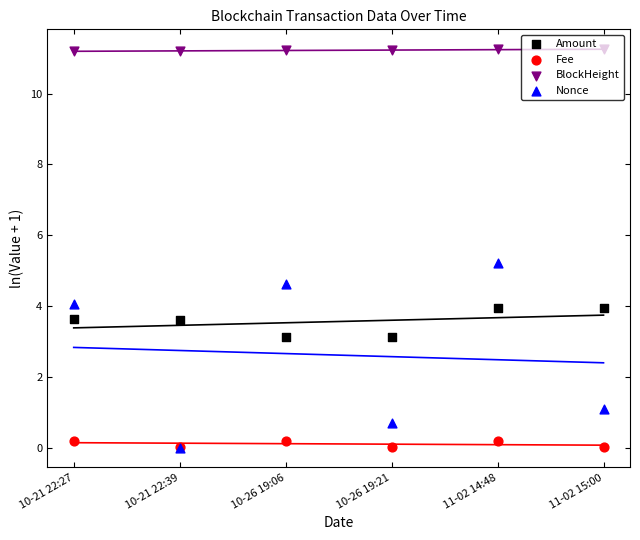

What is the total value across all series at 10-26 19:06?

19.2